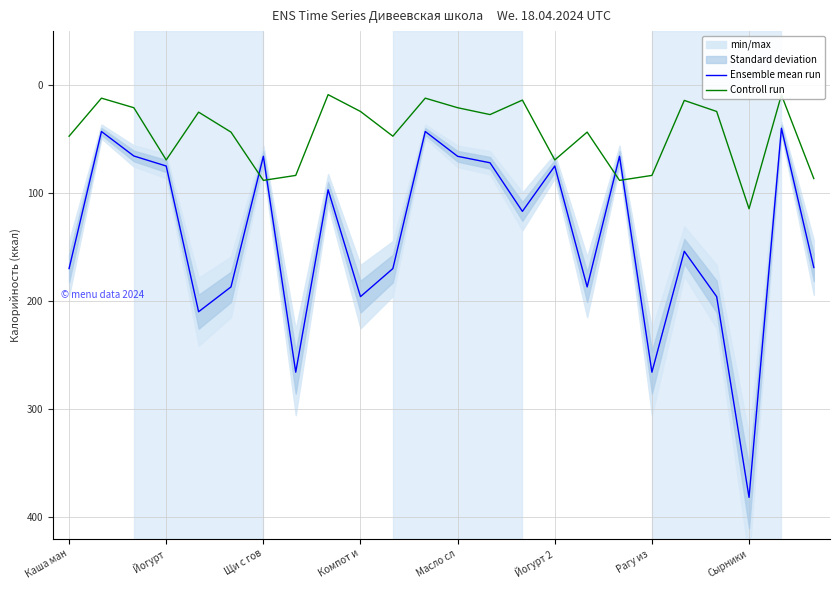

The value of Controll run at Сырники is 183.8. True or false?

False